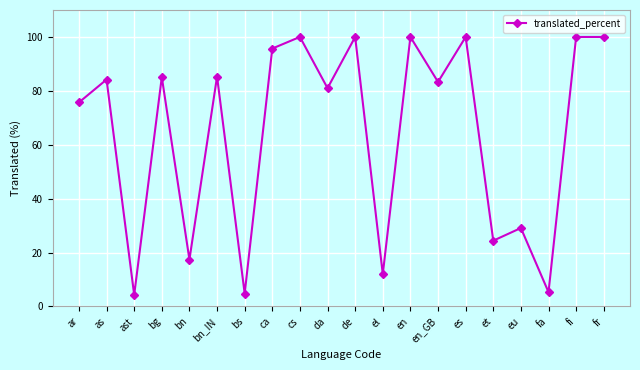

At which category does the data reach its first local valley?

ast